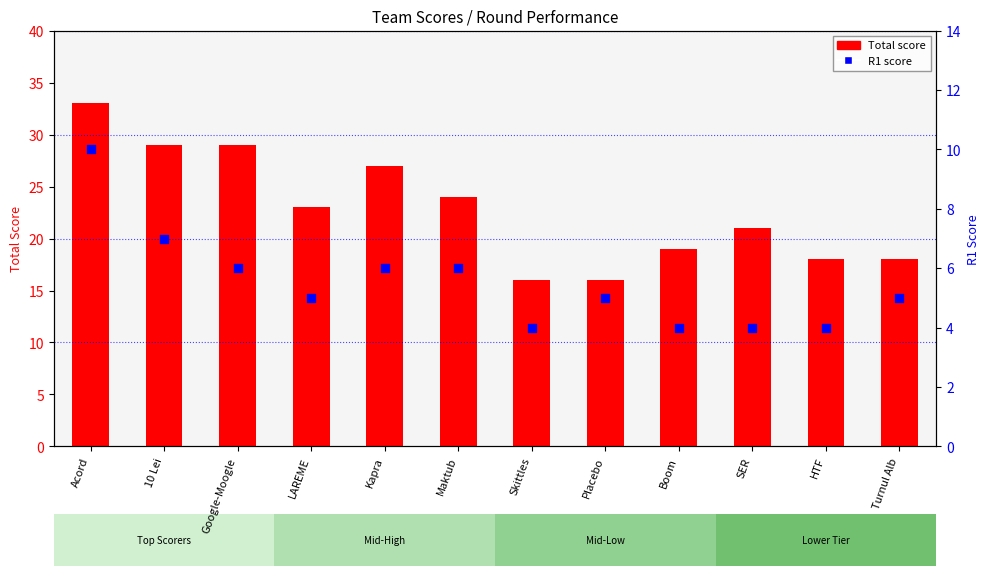

Which series reaches the minimum Y coordinate?

R1 score